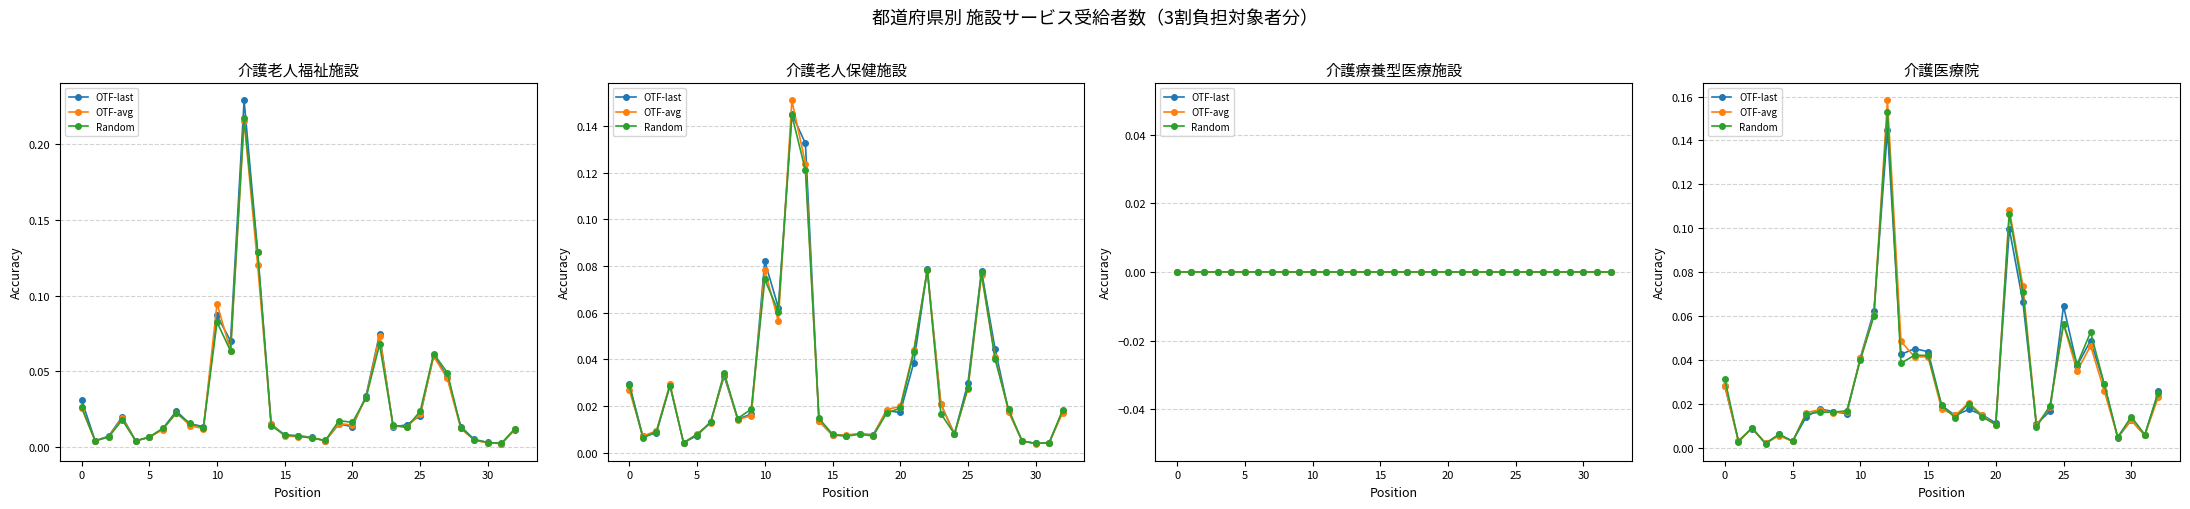

In OTF-avg, how many points are lower than both neighbors (excluding endpoints)?

10